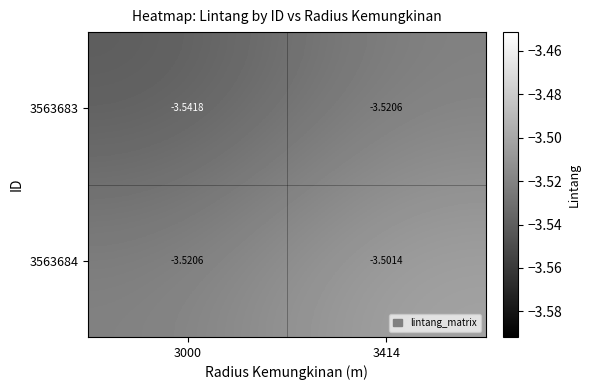

Rank the series by their average value, from highest to lowest.

3563684, 3563683